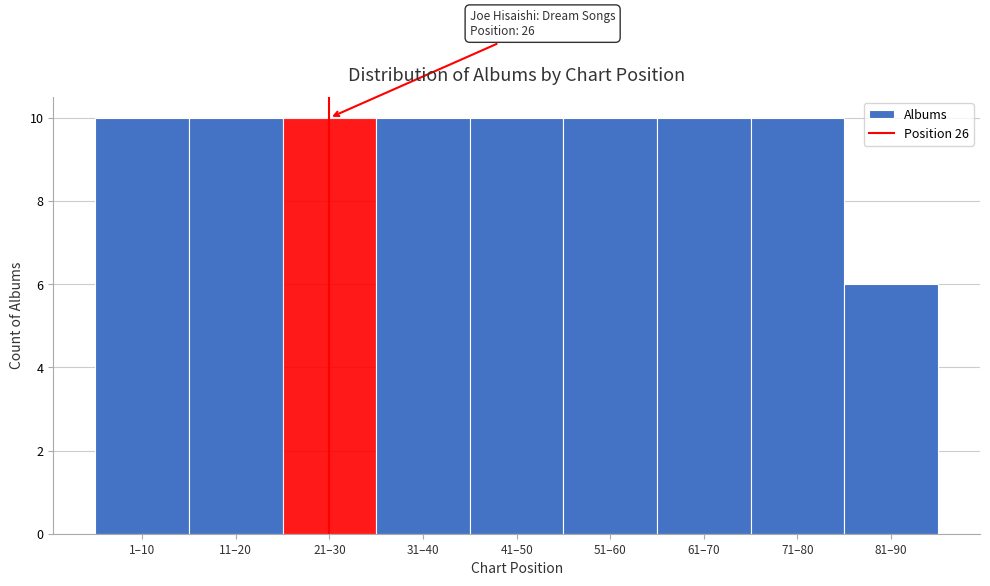

Reading right to left, list all the values displayed in this chart.

6	10	10	10	10	10	10	10	10